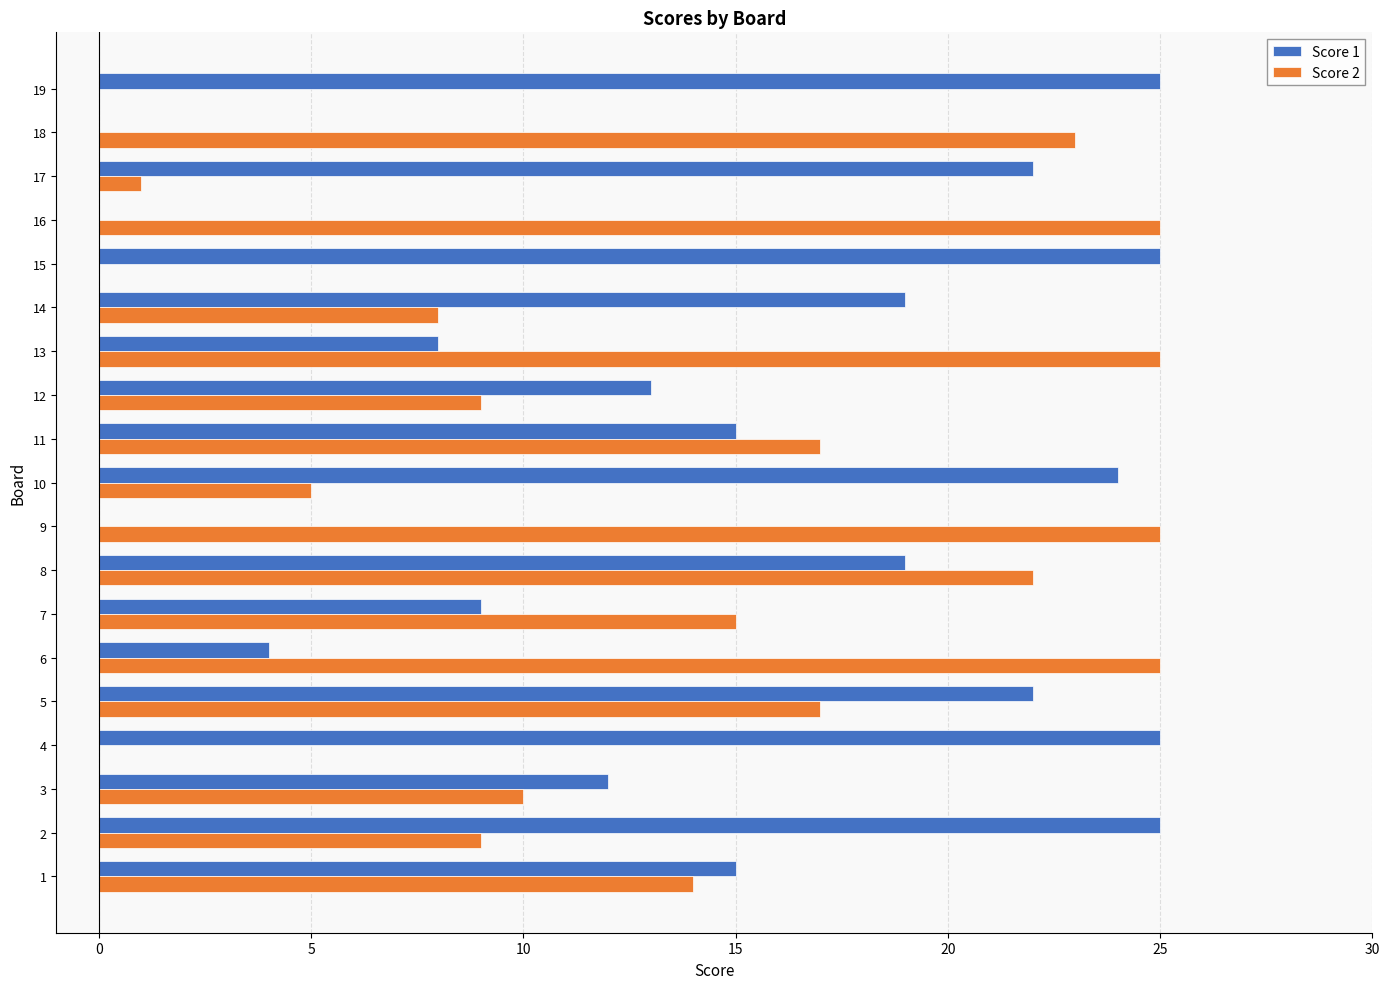

Is the value of Score 1 at 18 greater than the value of Score 2 at 10?

No